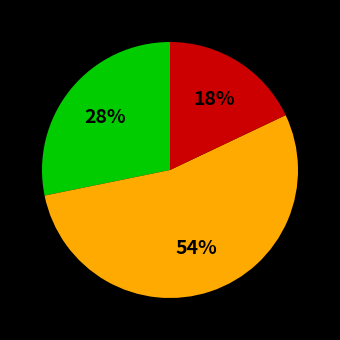

Count the number of slices in the pie.

3